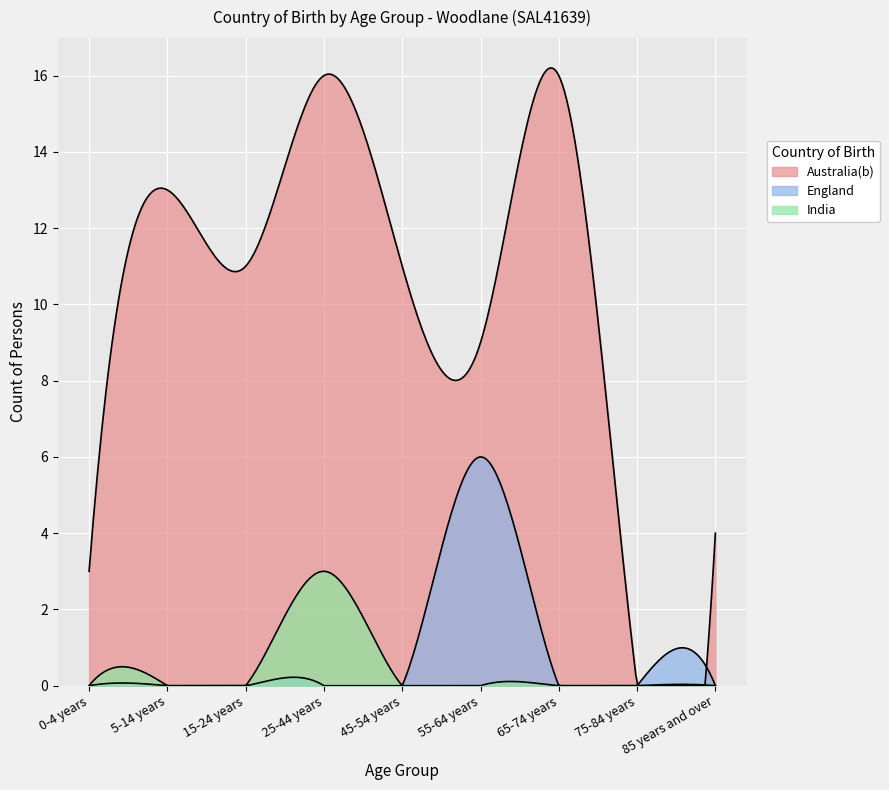

Where is the first local maximum for England?

55-64 years